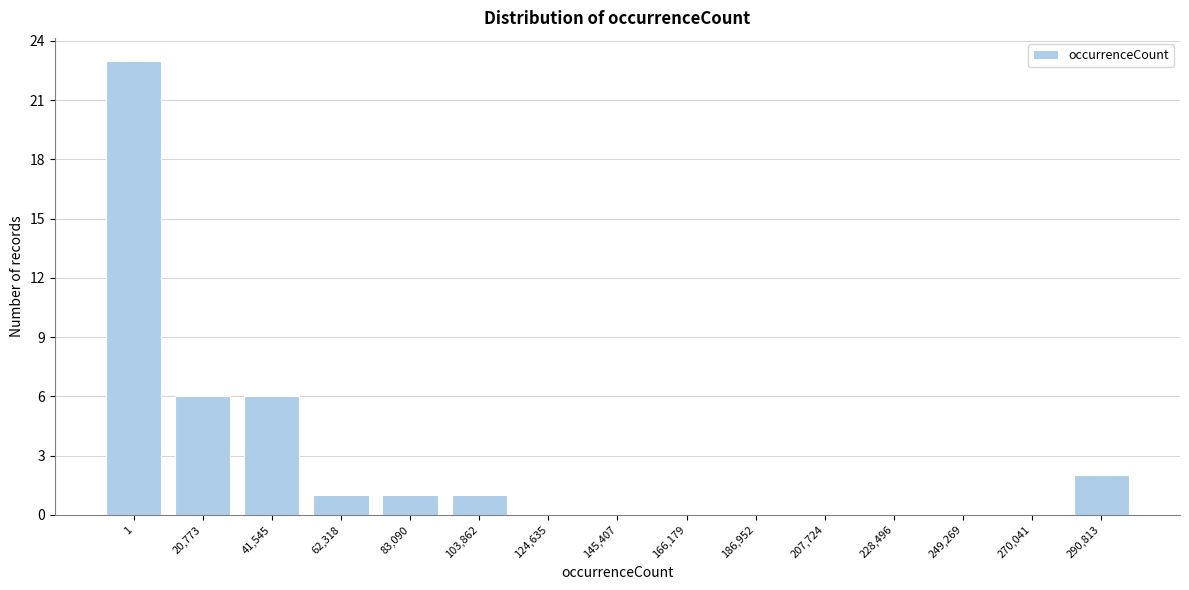

Reading left to right, list all the values displayed in this chart.

1=23	20,773=6	41,545=6	62,318=1	83,090=1	103,862=1	124,635=0	145,407=0	166,179=0	186,952=0	207,724=0	228,496=0	249,269=0	270,041=0	290,813=2